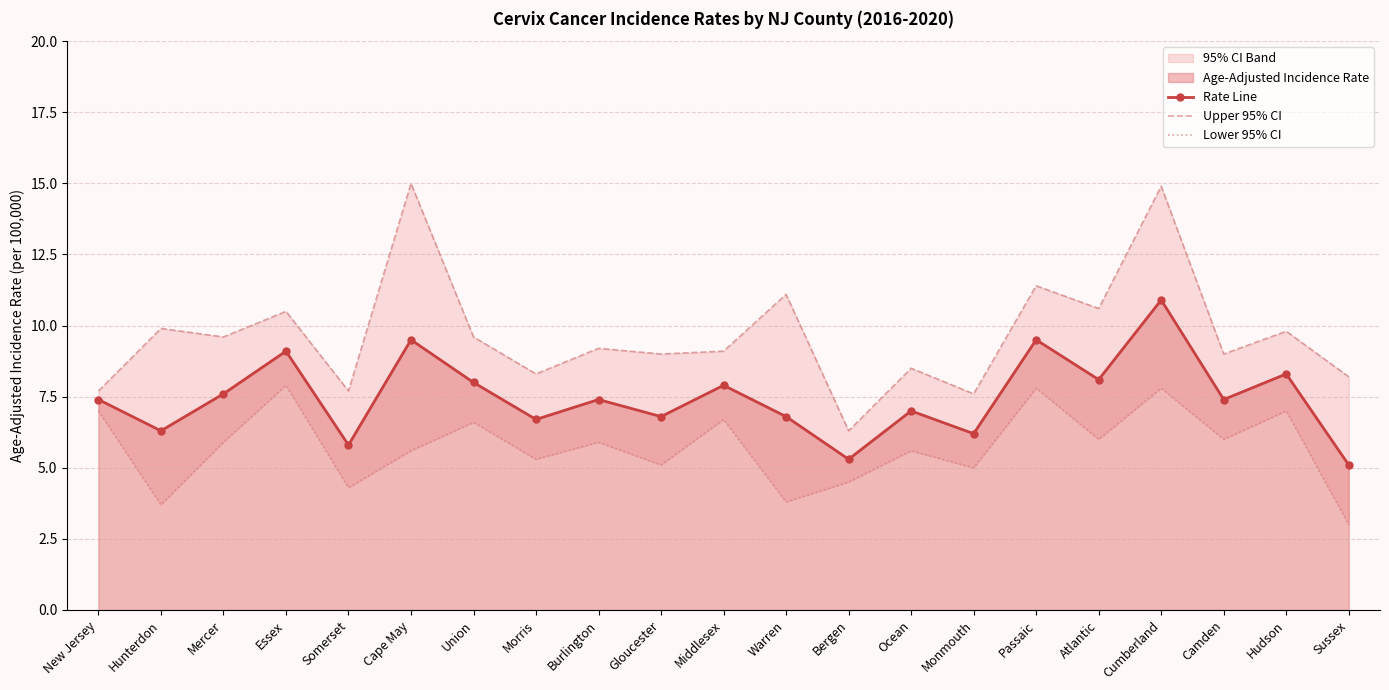

The value of Rate Line at Somerset is 10.2. True or false?

False